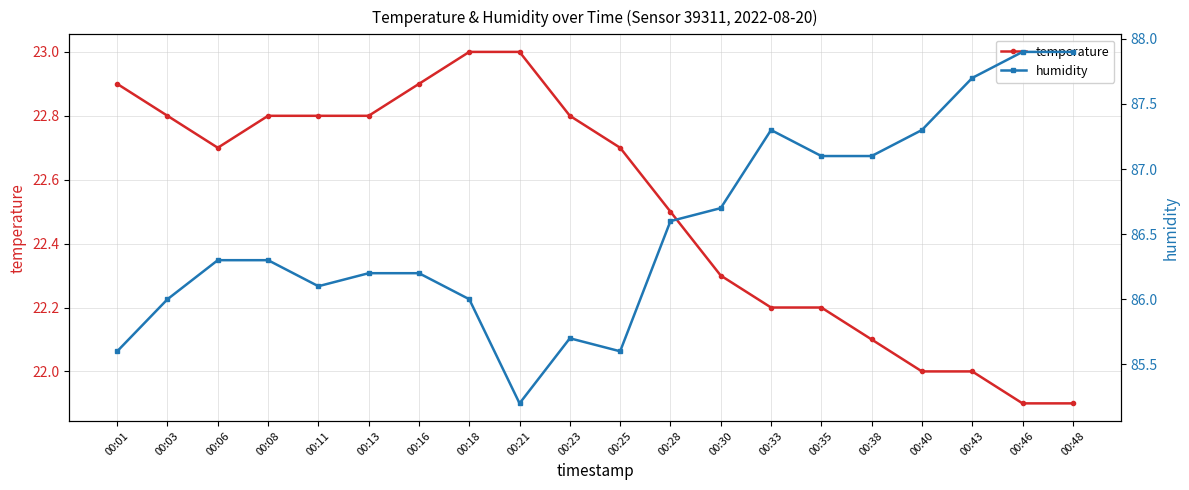

What is the difference between the highest and lowest values at 00:13?

63.4